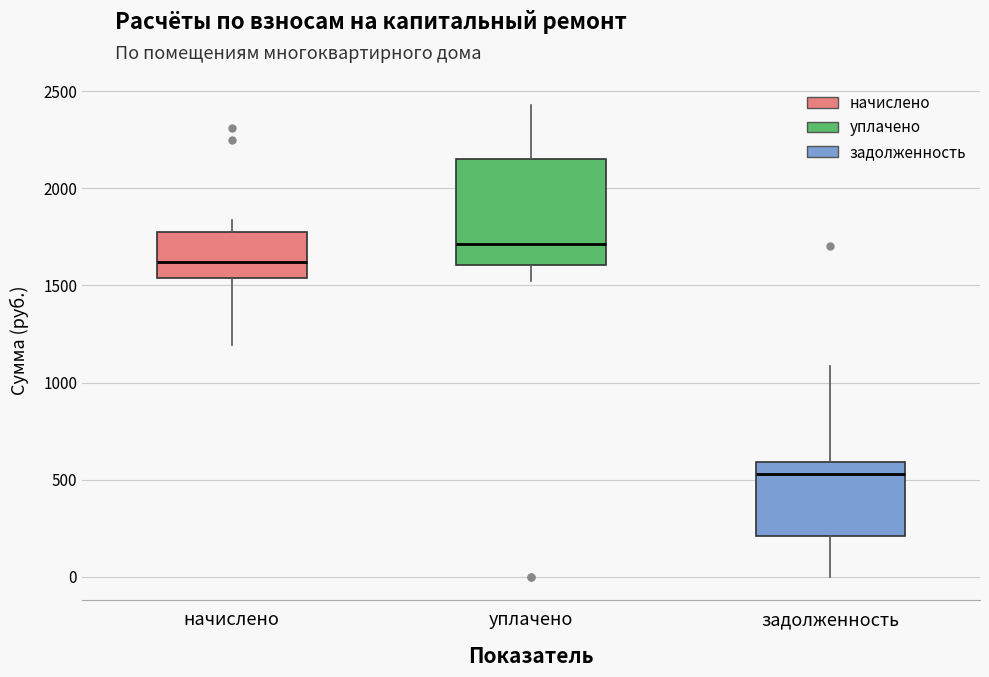

Which box's median line is the highest?

уплачено